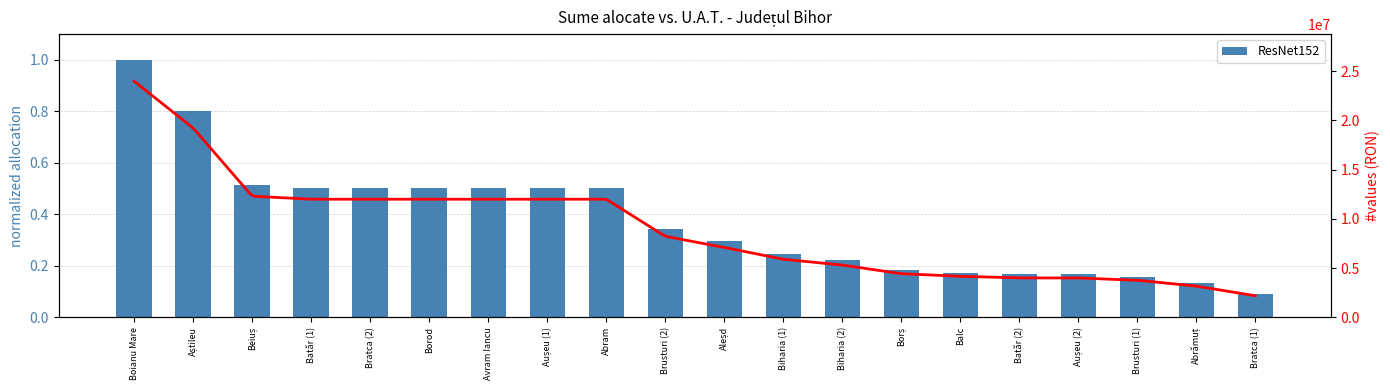

What is the label of the 14th bar from the left?

Borș